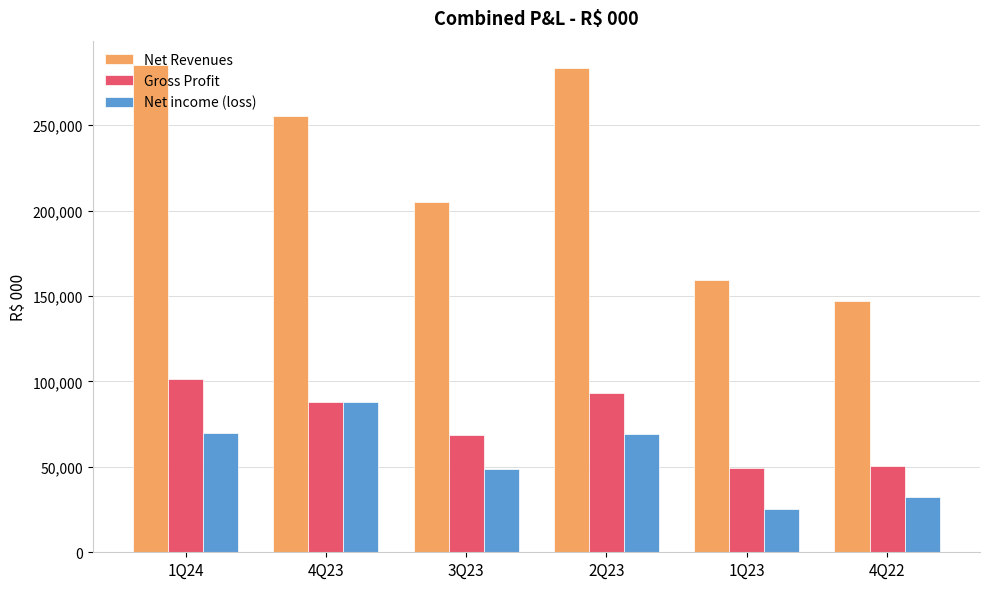

Are the bars grouped side by side (vs. stacked)?

Yes